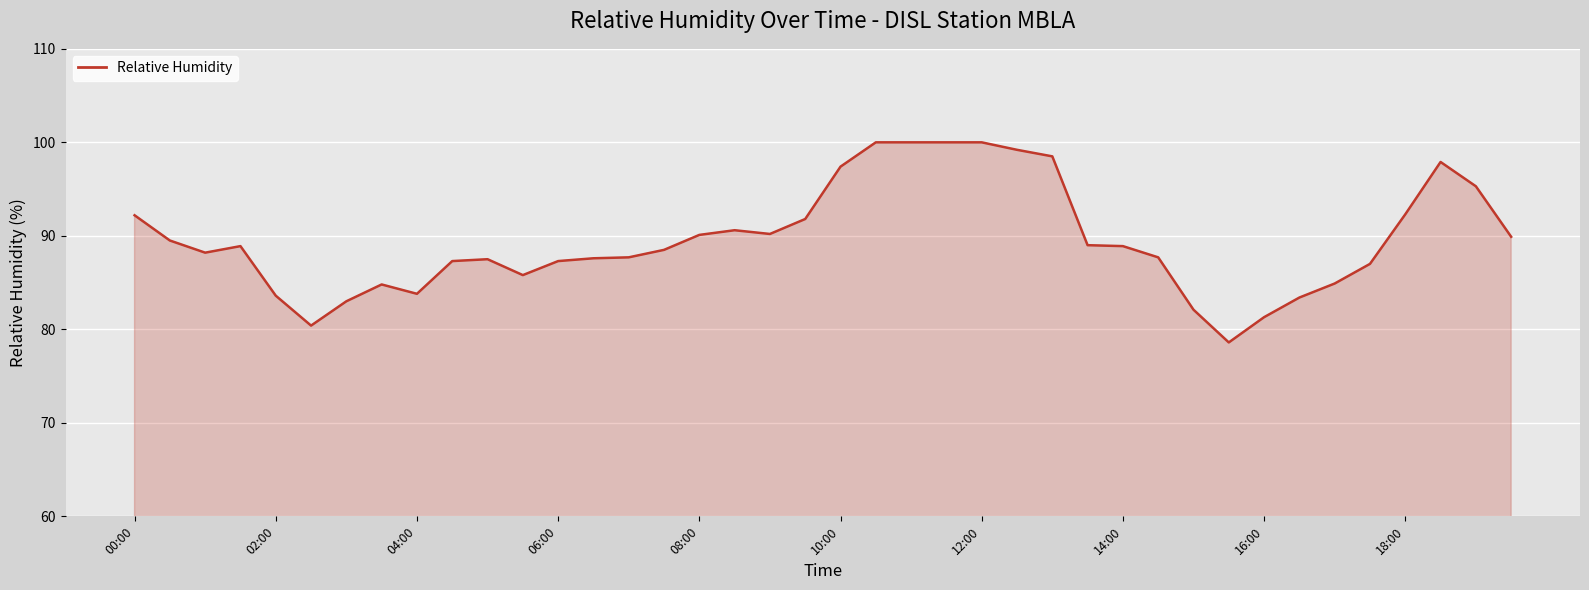

What is the smallest value displayed?

78.6